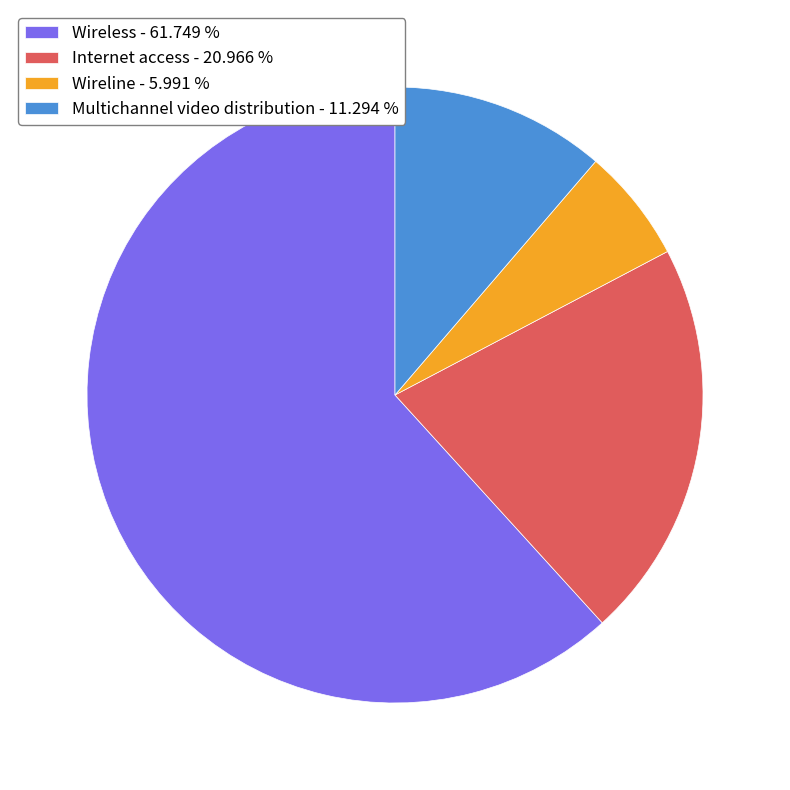

Is it true that Internet access is 29% of the pie?

False